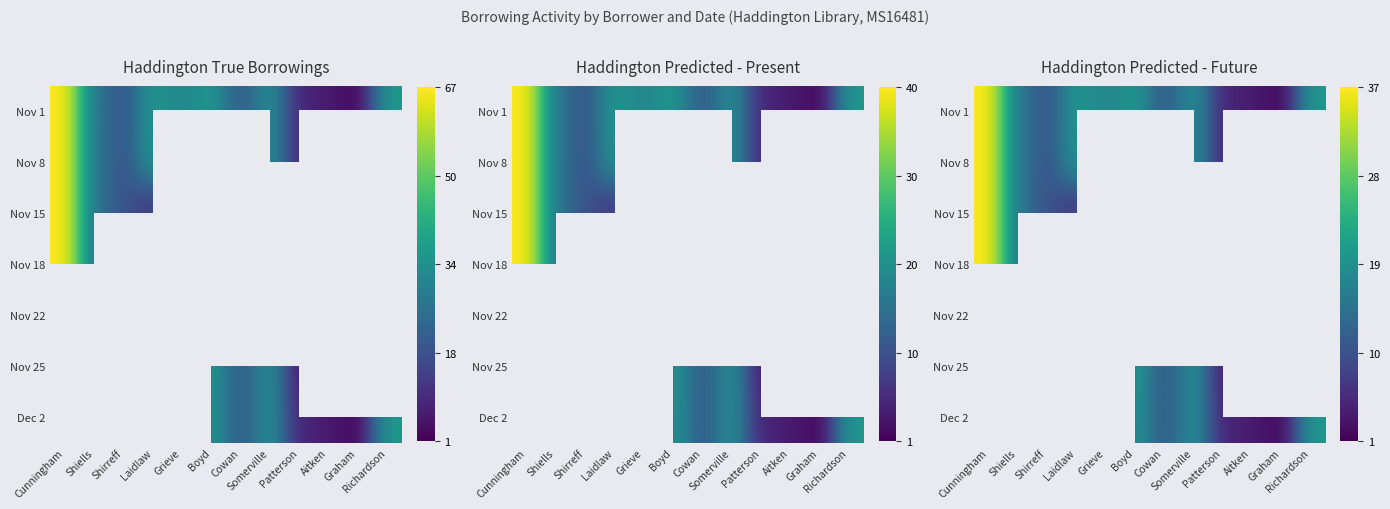

What value does the Dec 2 series have at Boyd?

19.8